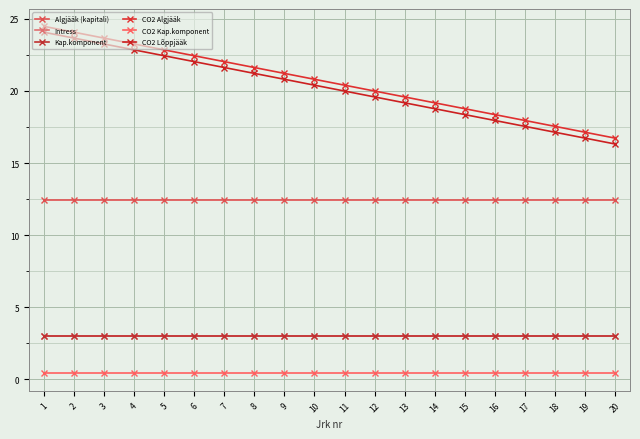

Does the chart have visible grid lines?

Yes